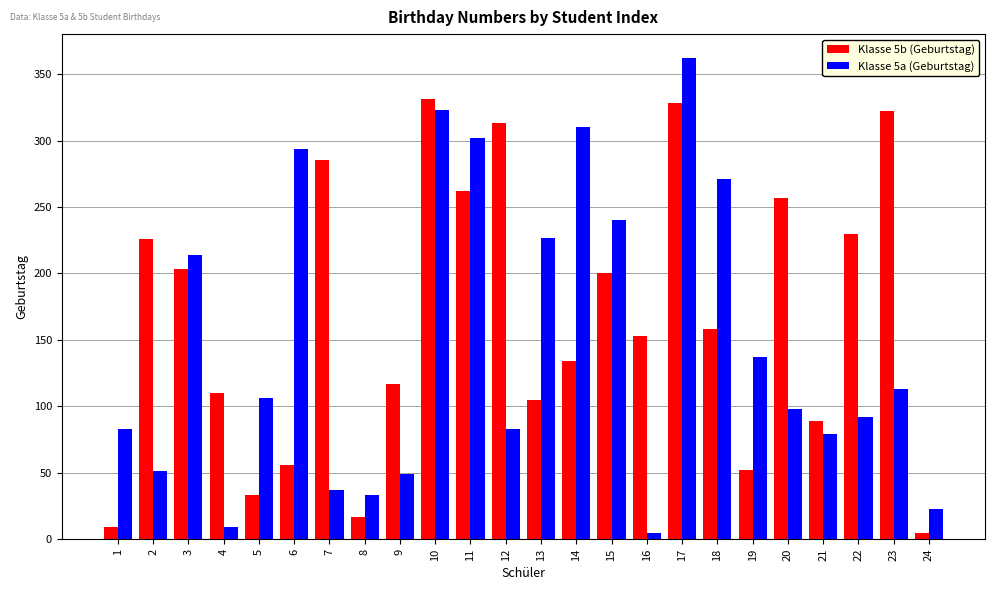

Reading right to left, list all the values displayed in this chart.

Klasse 5b (Geburtstag): 24=5	23=322	22=230	21=89	20=257	19=52	18=158	17=328	16=153	15=200	14=134	13=105	12=313	11=262	10=331	9=117	8=17	7=285	6=56	5=33	4=110	3=203	2=226	1=9
Klasse 5a (Geburtstag): 24=23	23=113	22=92	21=79	20=98	19=137	18=271	17=362	16=5	15=240	14=310	13=227	12=83	11=302	10=323	9=49	8=33	7=37	6=294	5=106	4=9	3=214	2=51	1=83